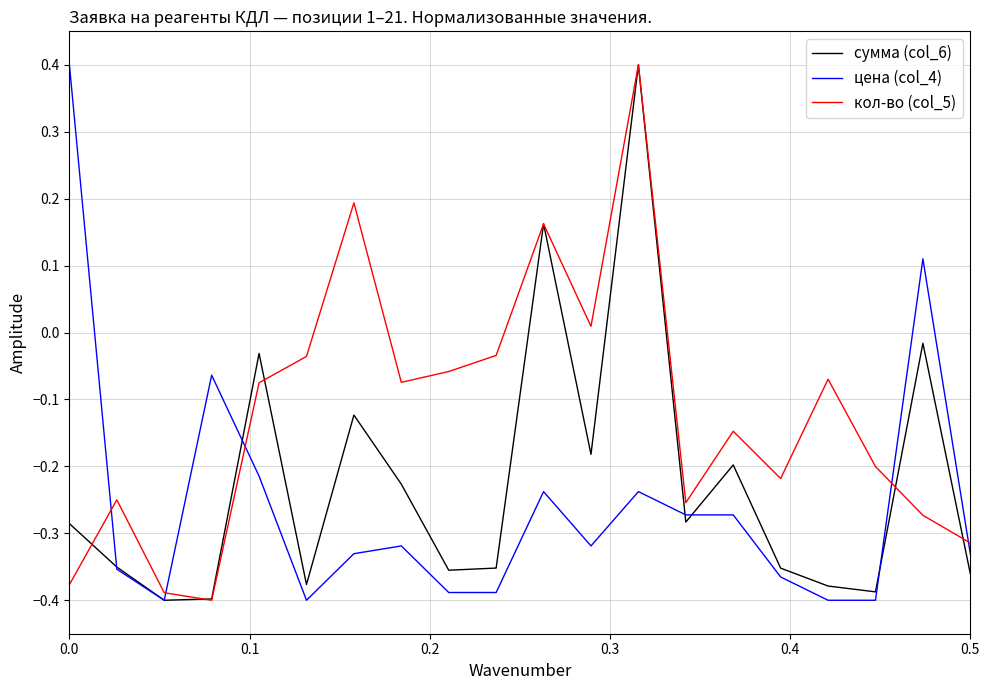

What is the maximum value shown in the chart?

0.4